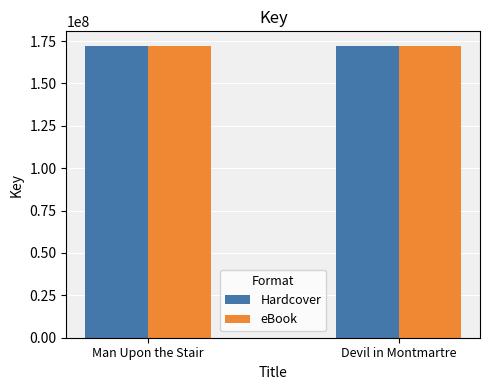

What is the spread (max minus min) of values at Devil in Montmartre?

17715